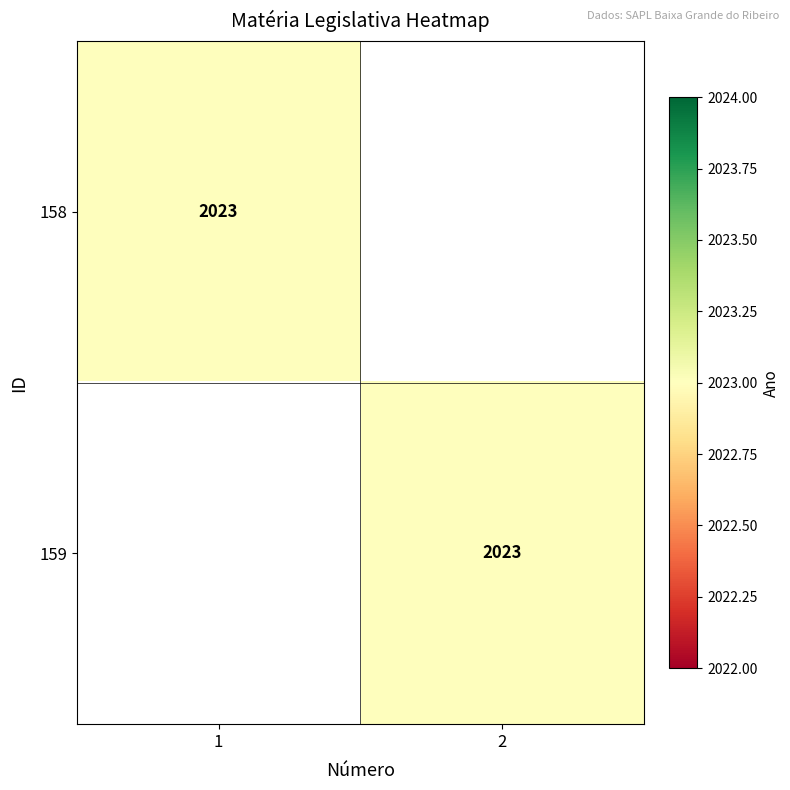

What is the greatest value displayed?

2023